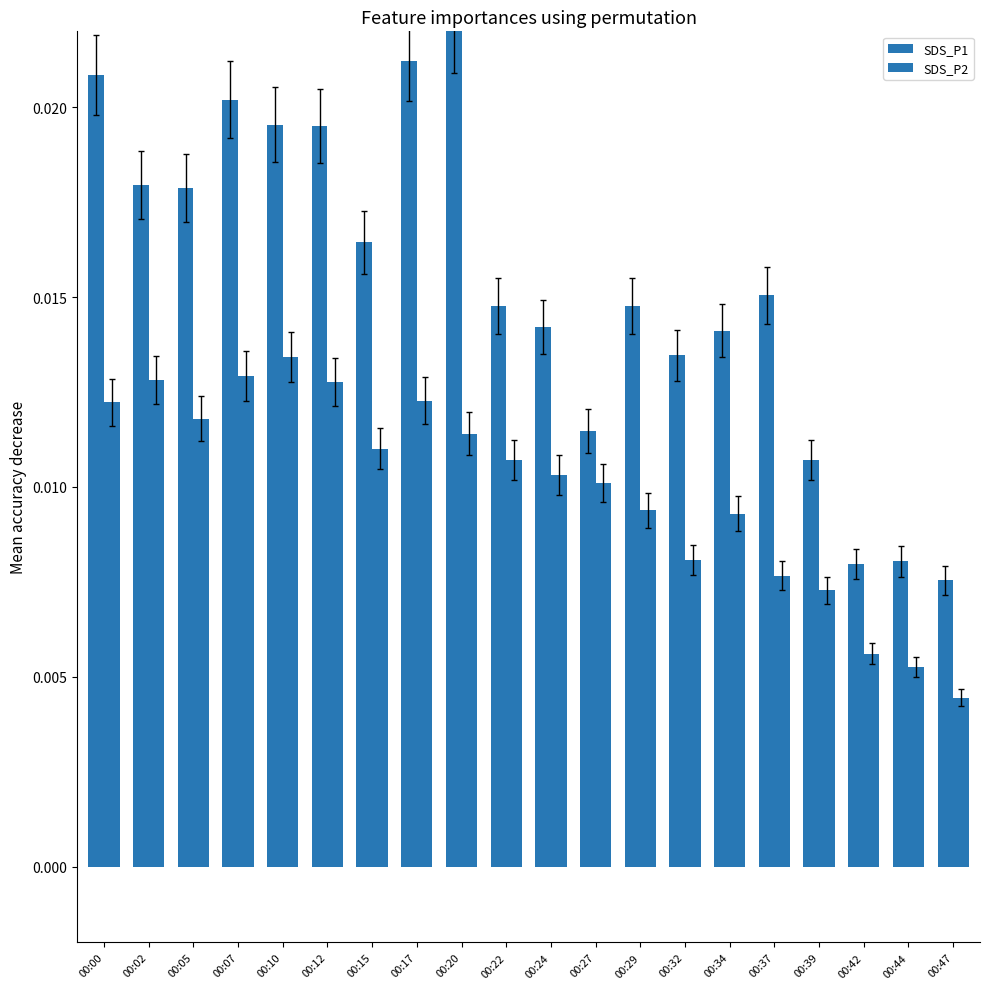

Does the chart contain stacked bars?

No